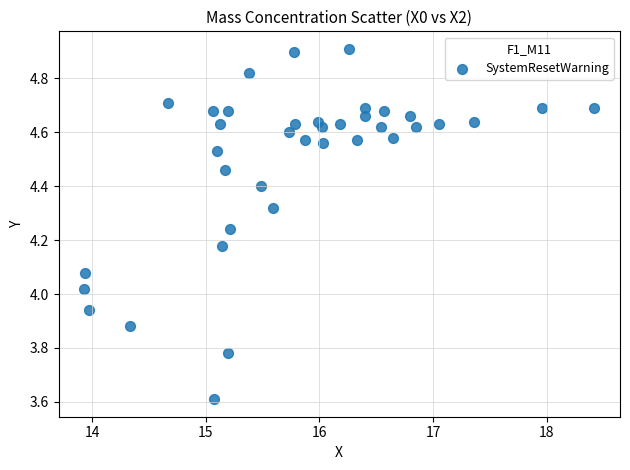

What is the range of Y values (max minus min)?

1.3